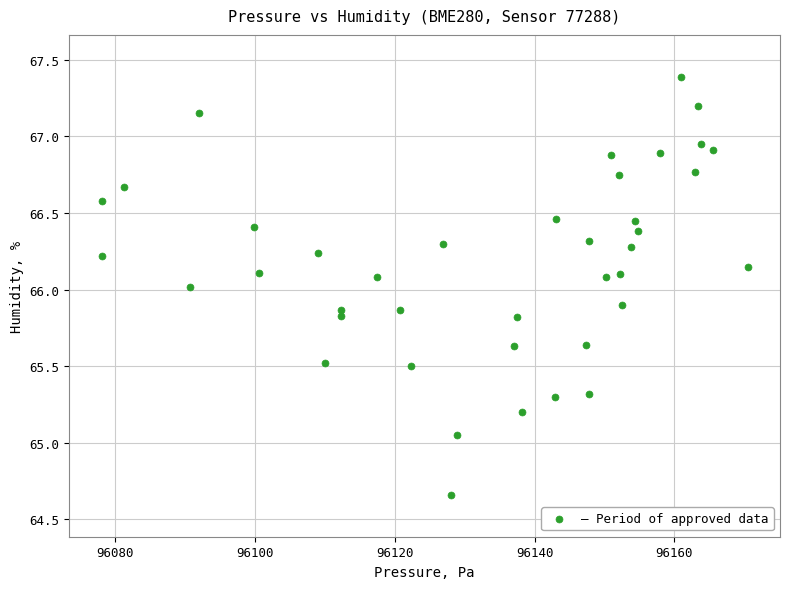

What is the range of X values (max minus min)?

92.4